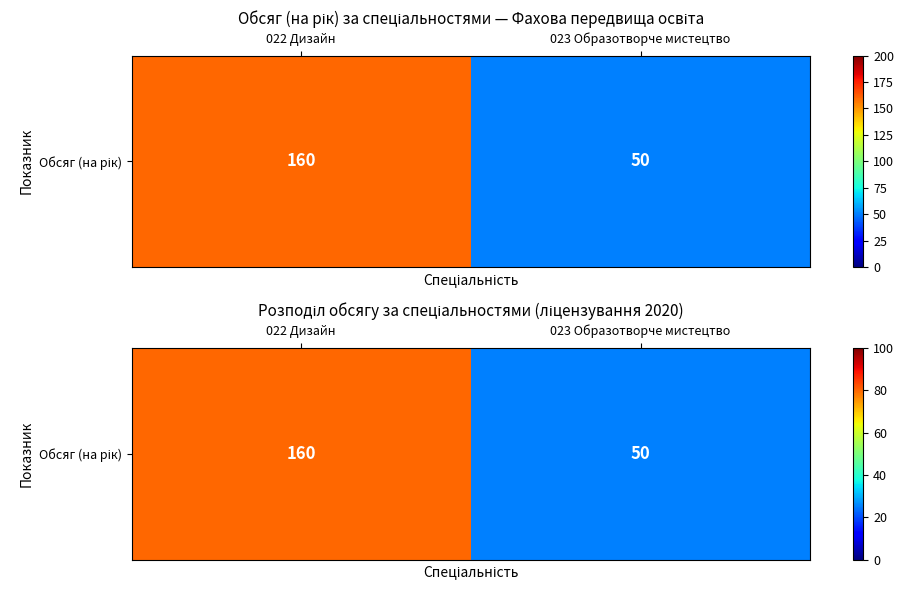

What is the average value?

52